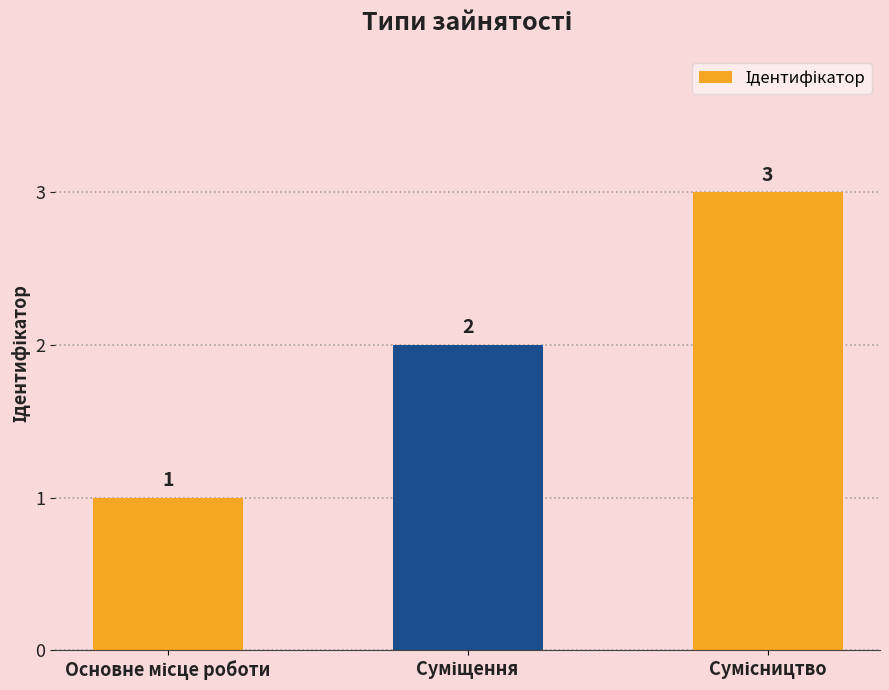

What is the maximum value shown in the chart?

3